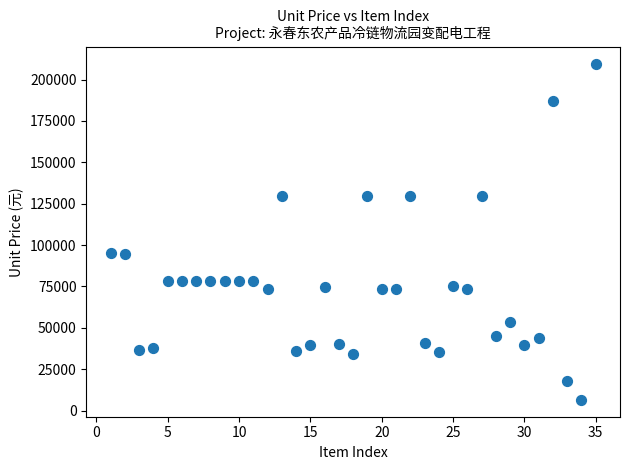

What is the range of X values (max minus min)?

34.0